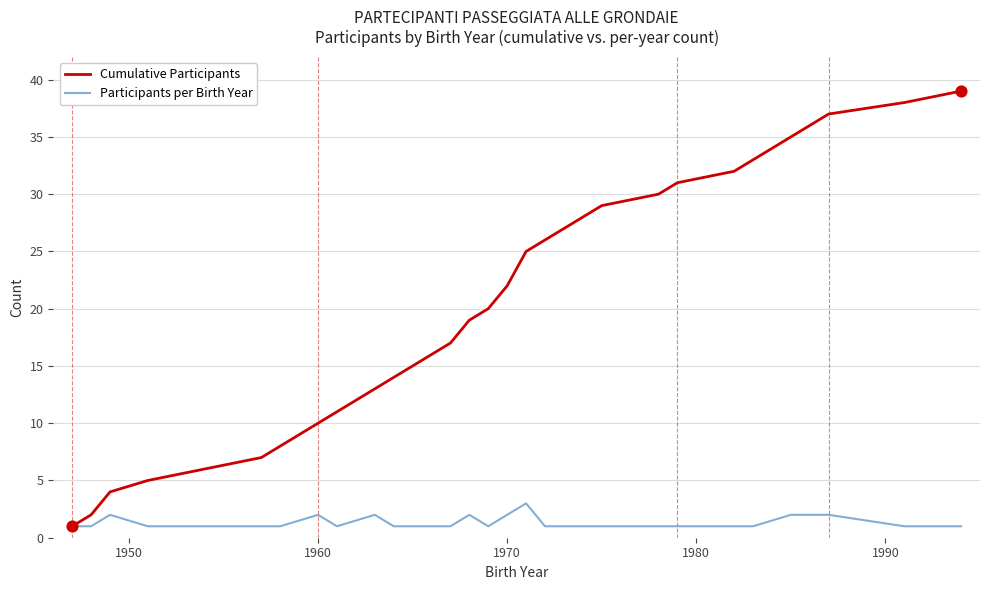

Which series has the widest spread of values?

Cumulative Participants